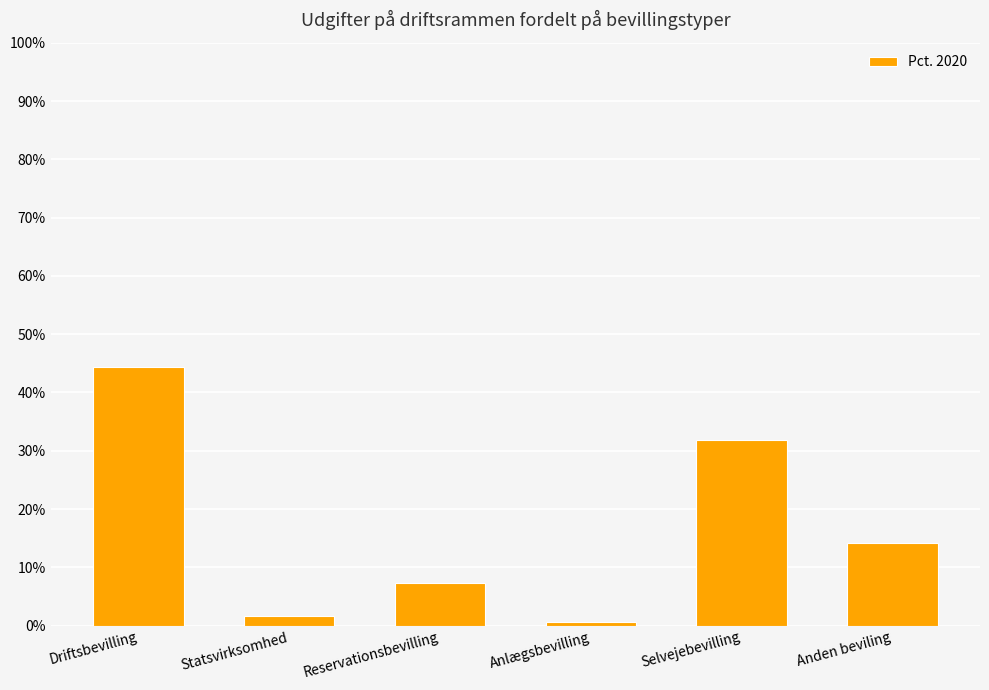

What is the minimum value shown in the chart?

0.7